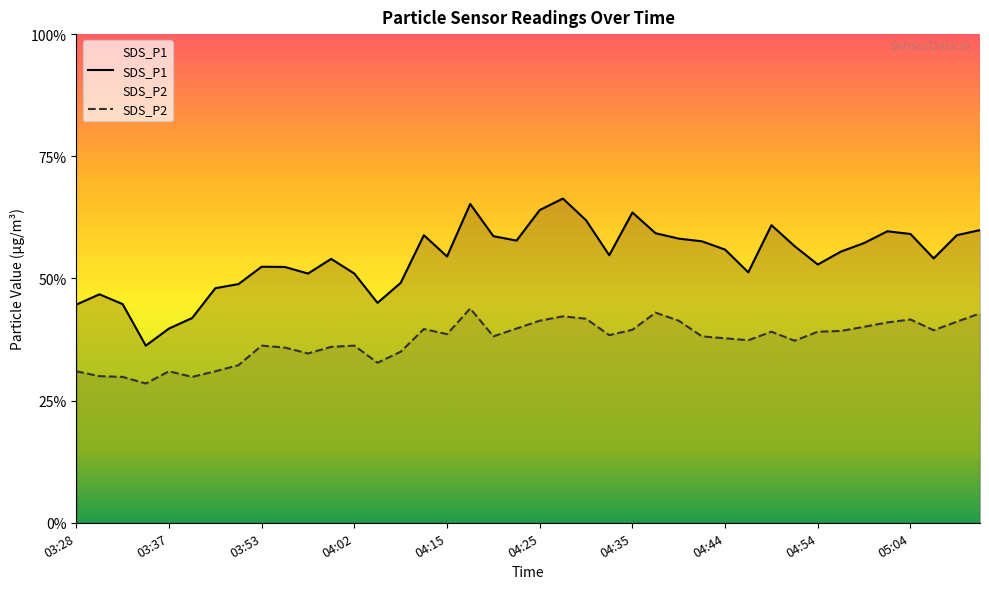

At how many categories does at least one series exceed 6?

40